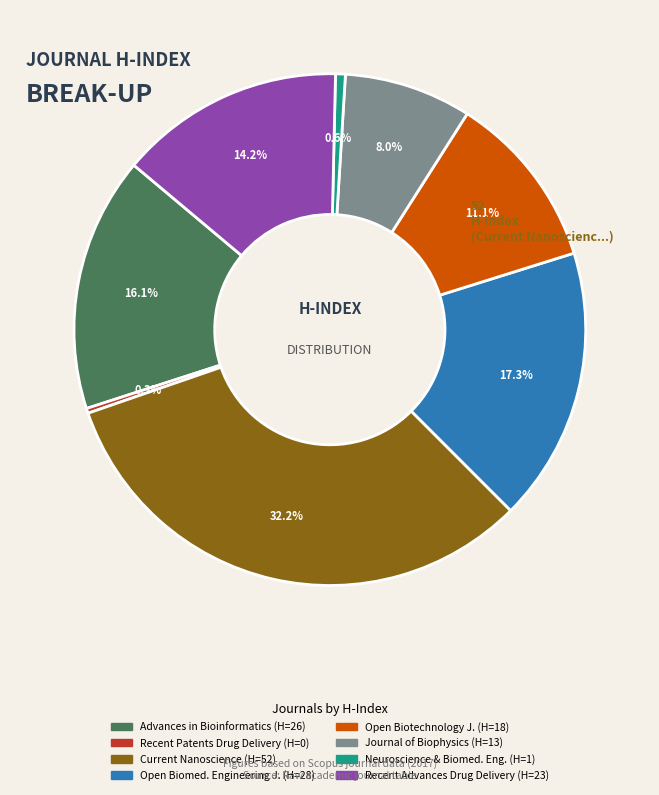

Is there a majority slice in this chart?

No